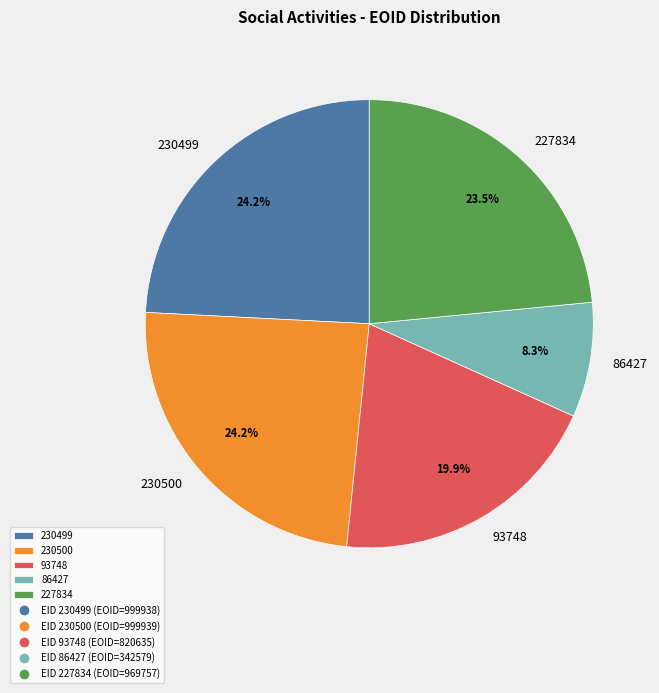

To the nearest percent, what percentage of the pie is 93748?

20%